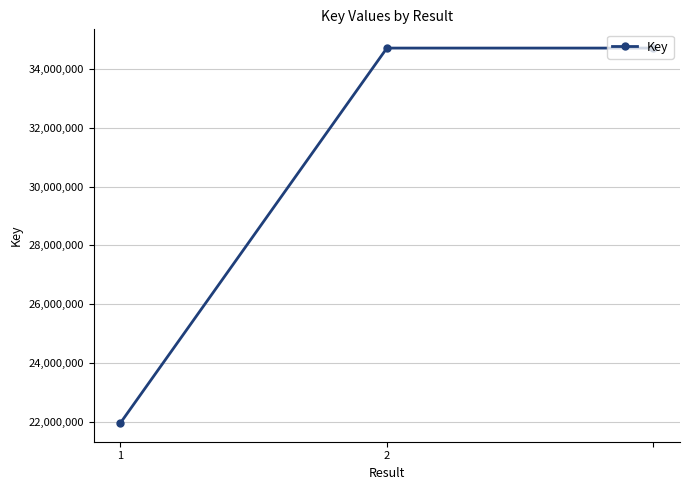

What is the smallest value displayed?

21977359